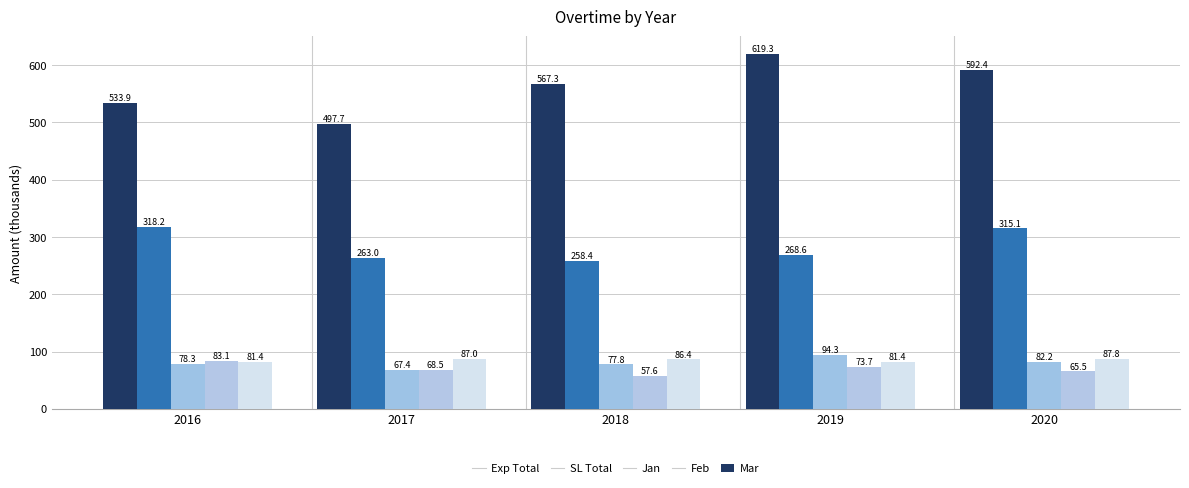

What are all the series names shown in the legend?

Exp Total, SL Total, Jan, Feb, Mar